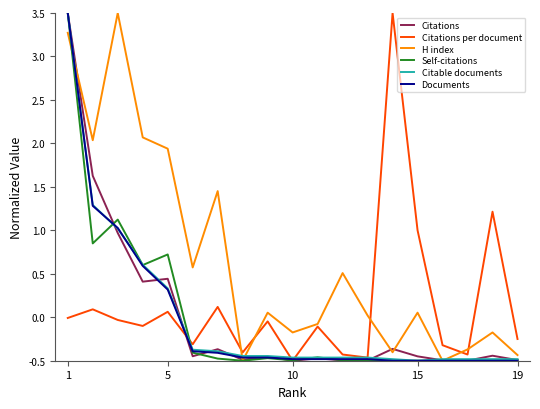

Which series has the largest total across all categories?

H index